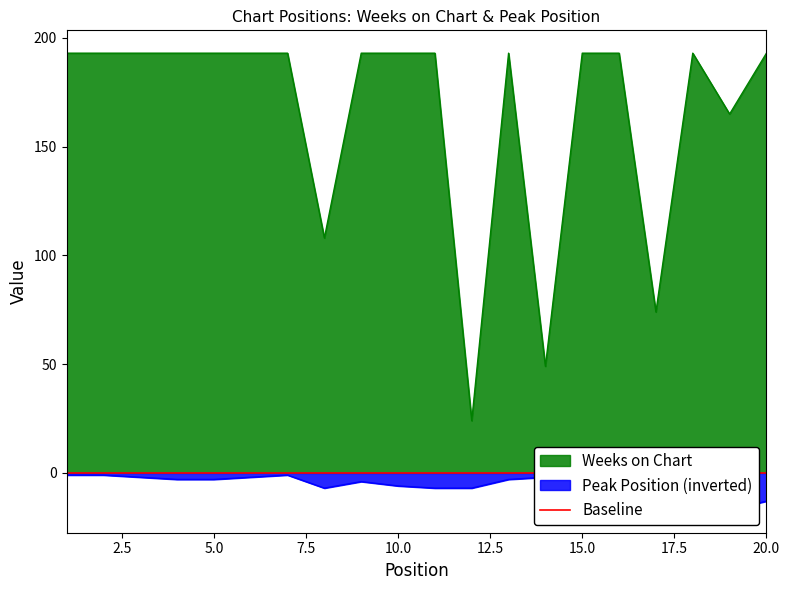

What is the maximum value shown in the chart?

193